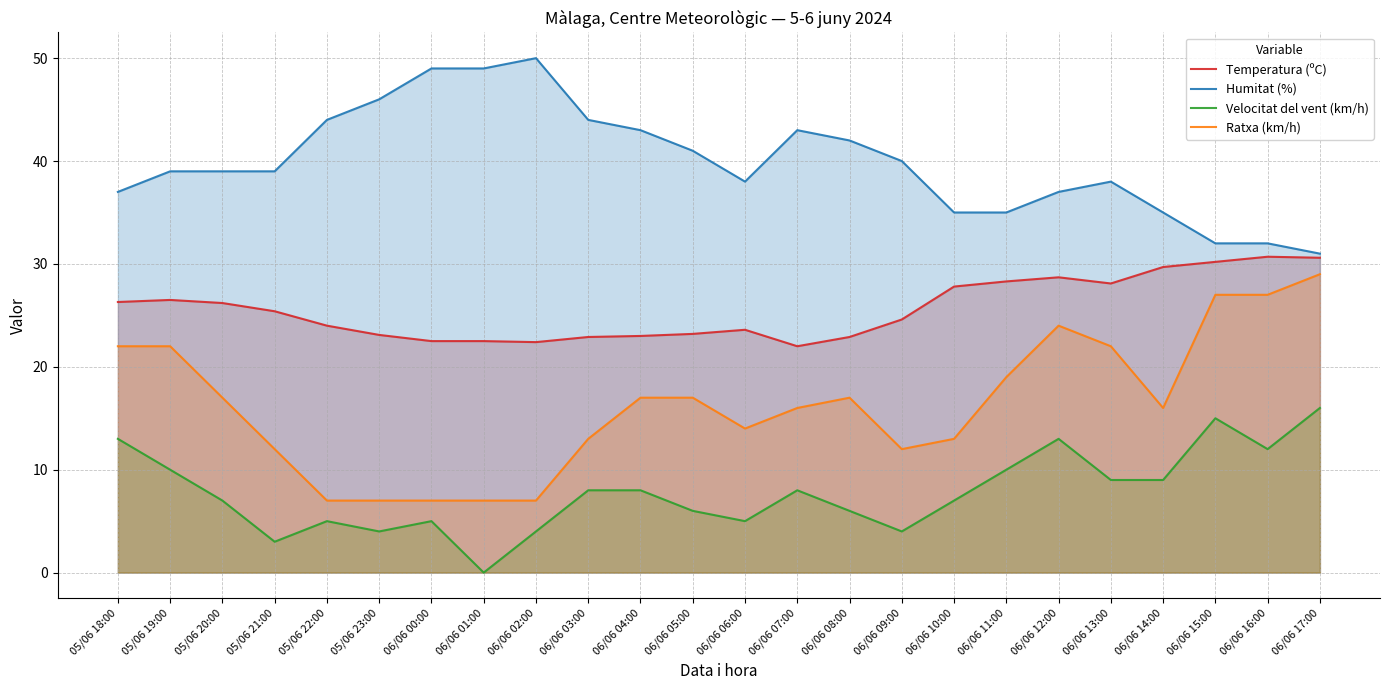

What is the maximum value shown in the chart?

50.0